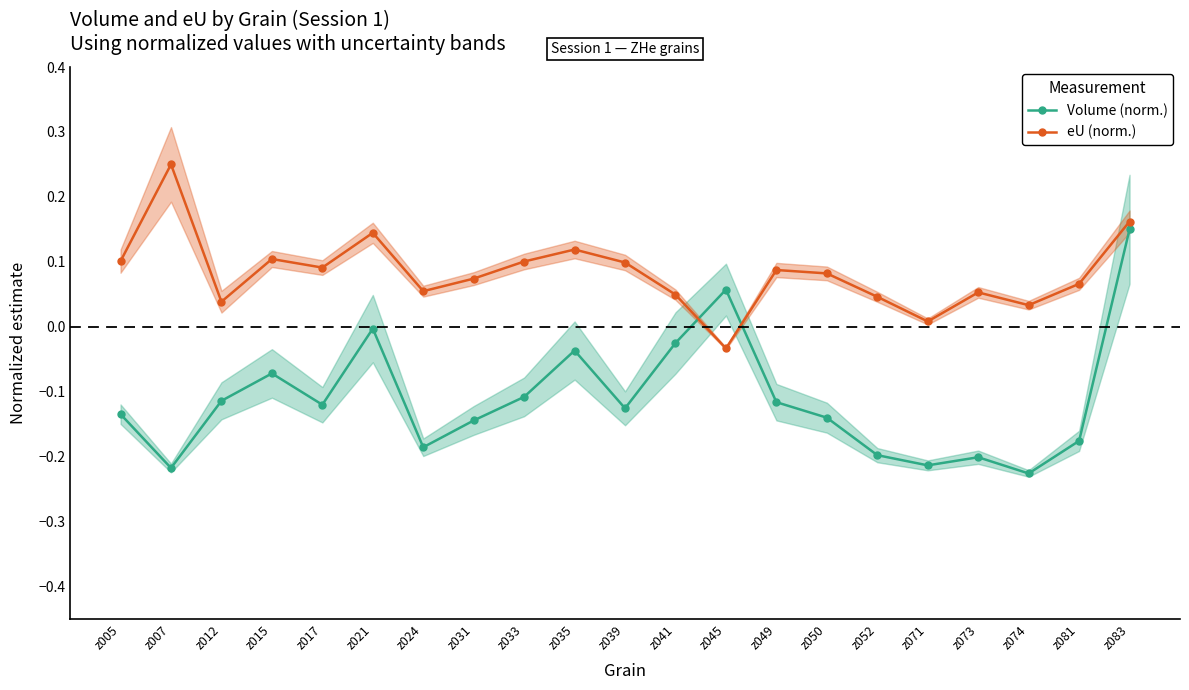

What are all the series names shown in the legend?

Volume (norm.), eU (norm.)